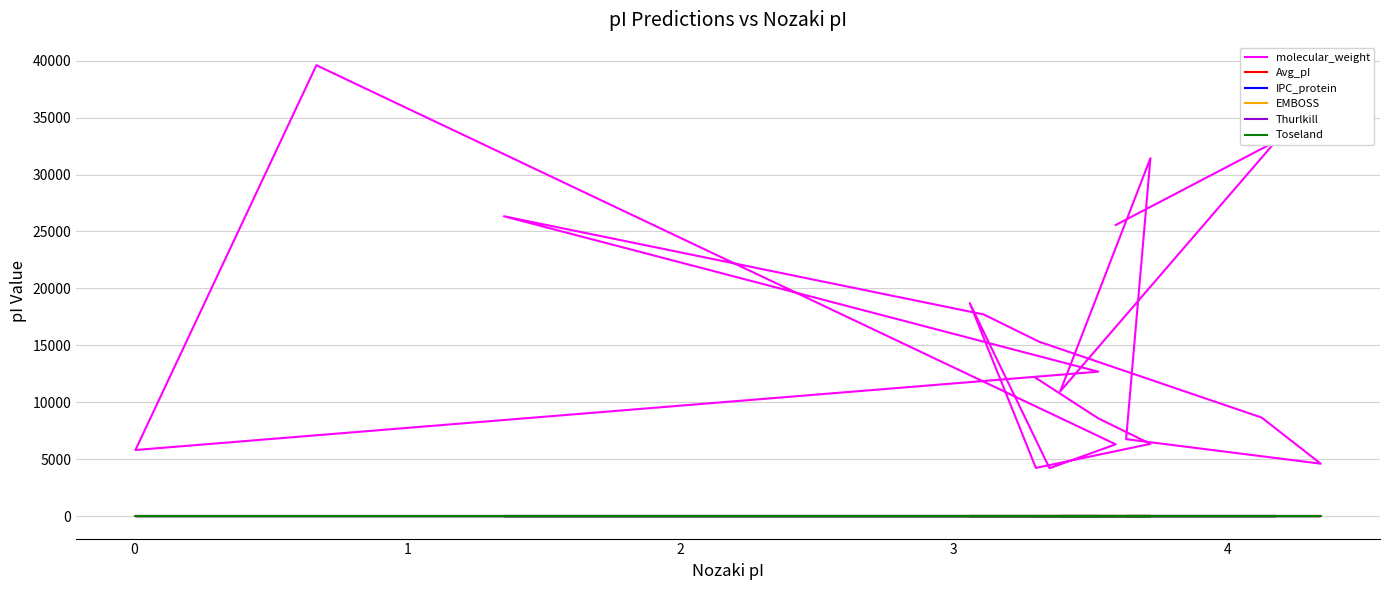

What are all the series names shown in the legend?

molecular_weight, Avg_pI, IPC_protein, EMBOSS, Thurlkill, Toseland